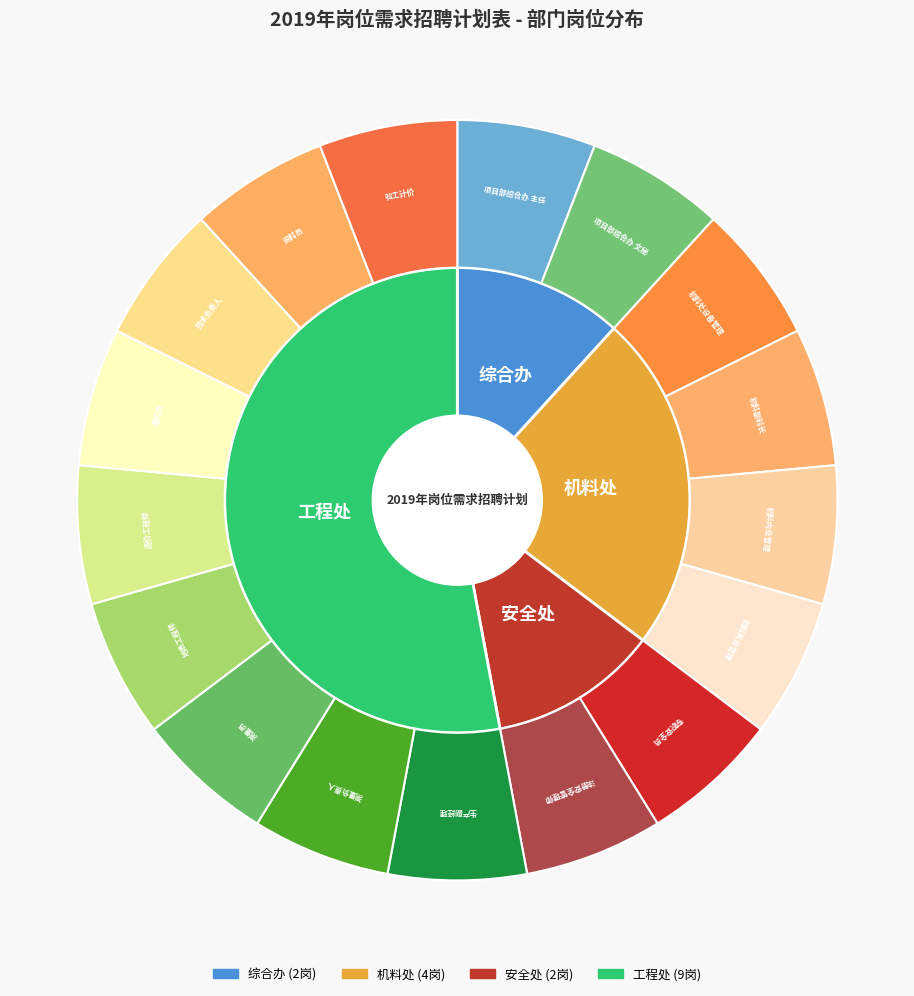

To the nearest percent, what is the average slice percentage?

25%